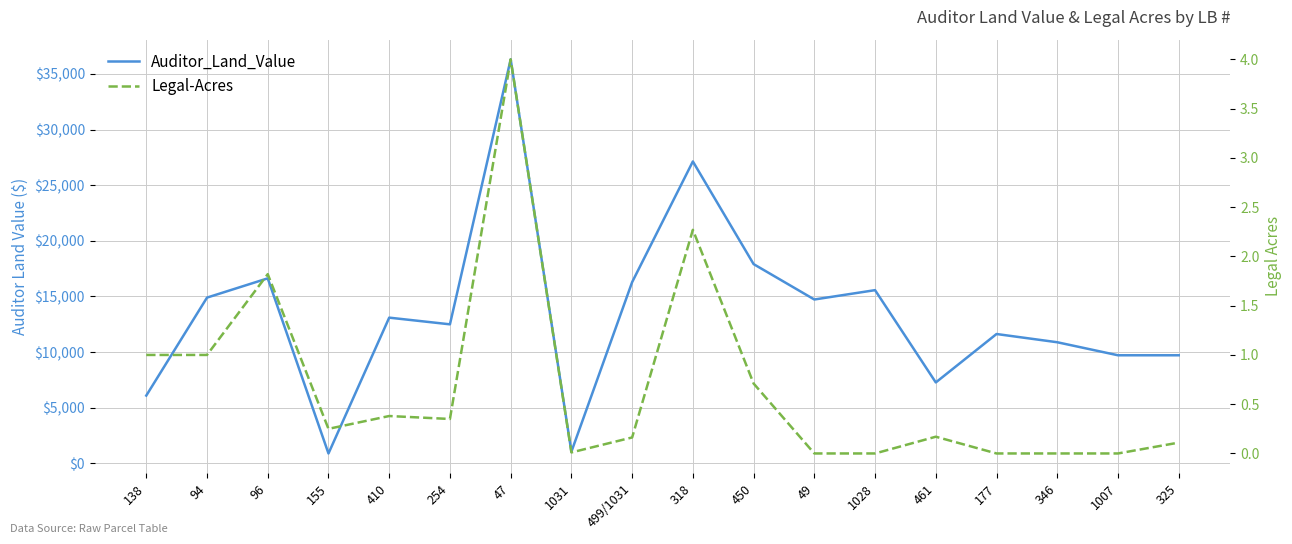

Rank the series by their maximum value, from lowest to highest.

Legal-Acres, Auditor_Land_Value